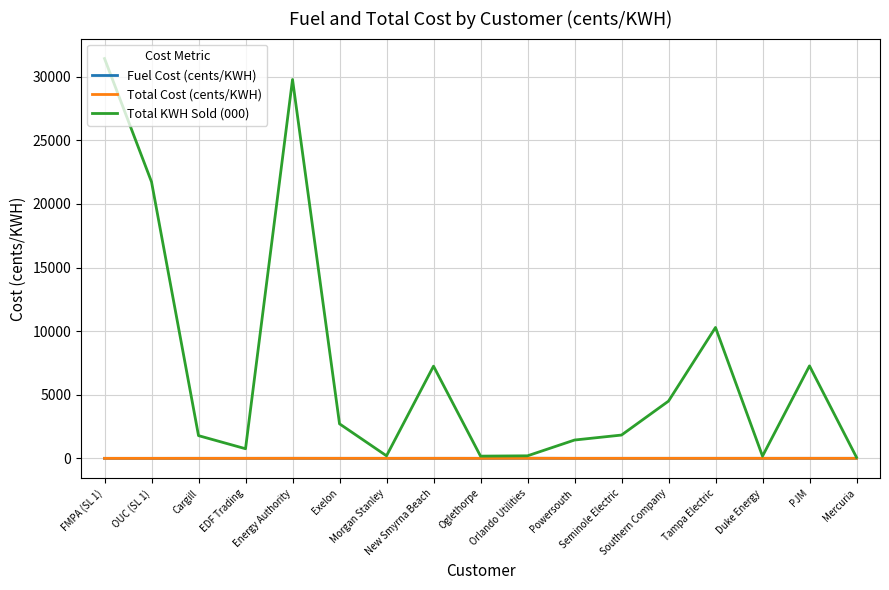

Which series has the largest range (max minus min)?

Total KWH Sold (000)